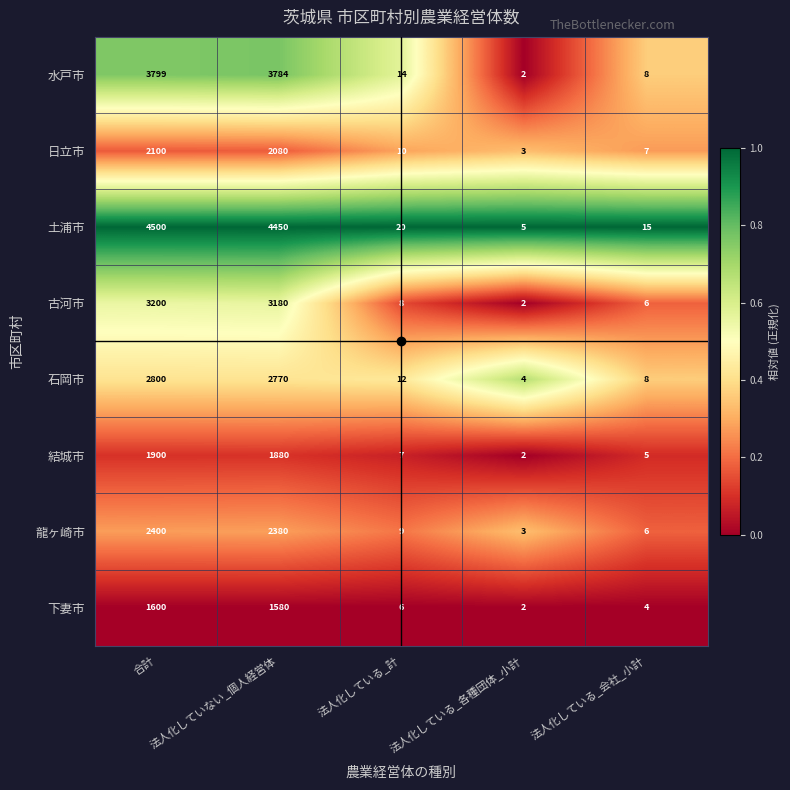

Which series changed the most between 合計 and 法人化している_会社_小計?

土浦市